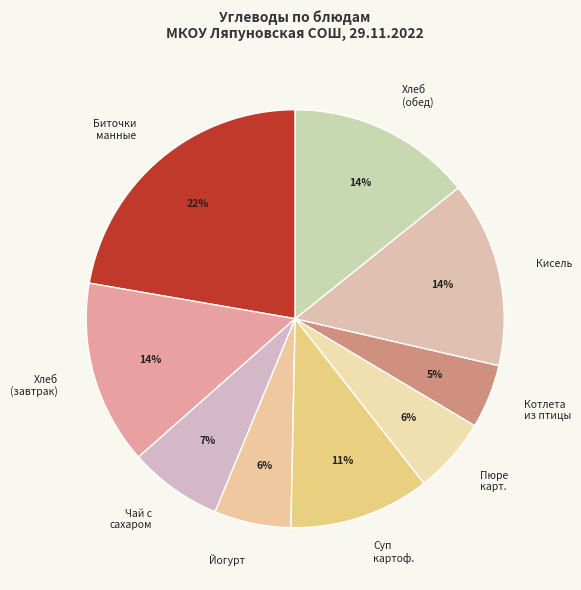

How many segments does this pie chart have?

9